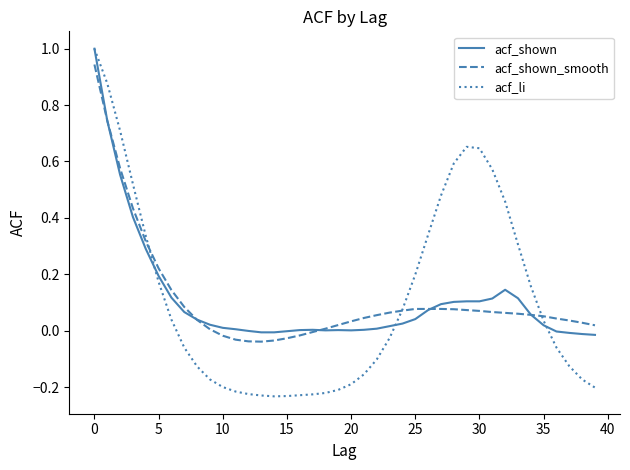

What is the maximum value shown in the chart?

1.0